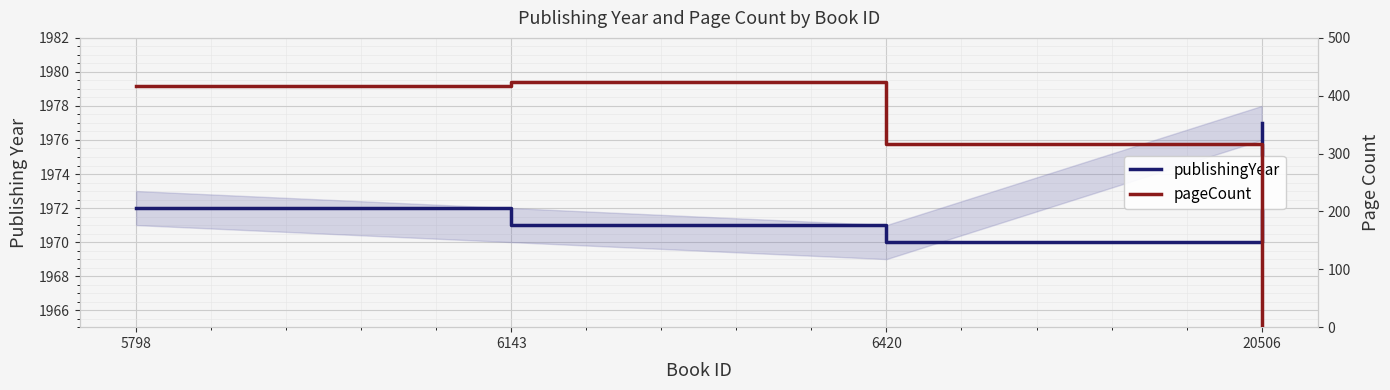

Reading right to left, extract all data points from this chart.

publishingYear: 1977	1970	1971	1972
pageCount: 0	316	424	416